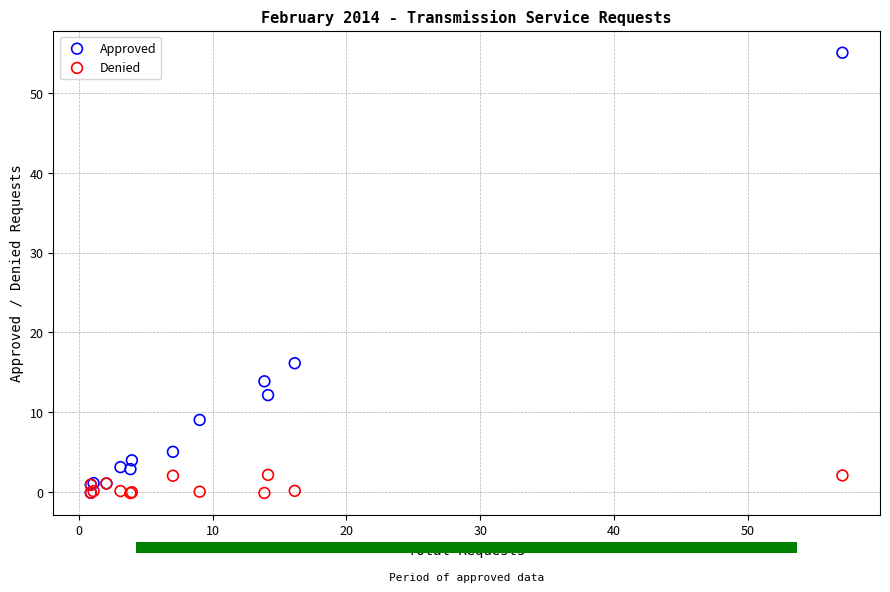

Which series has the largest Y range (max minus min)?

Approved